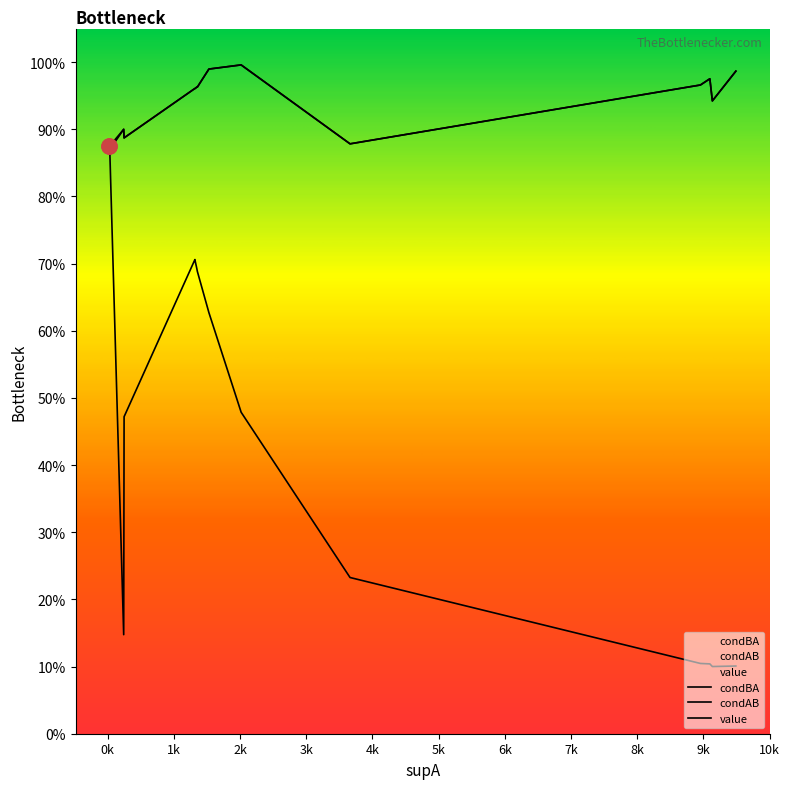

Which series reaches the minimum Y coordinate?

condAB